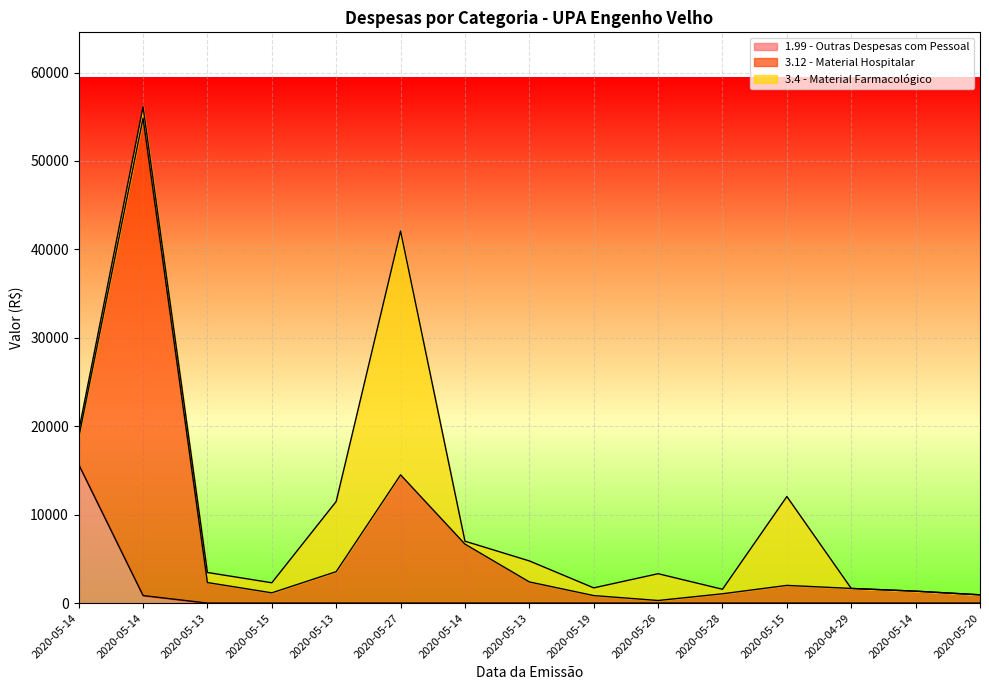

What is the difference between the 3.4 - Material Farmacológico values at 2020-05-14 and 2020-05-14?

328.8